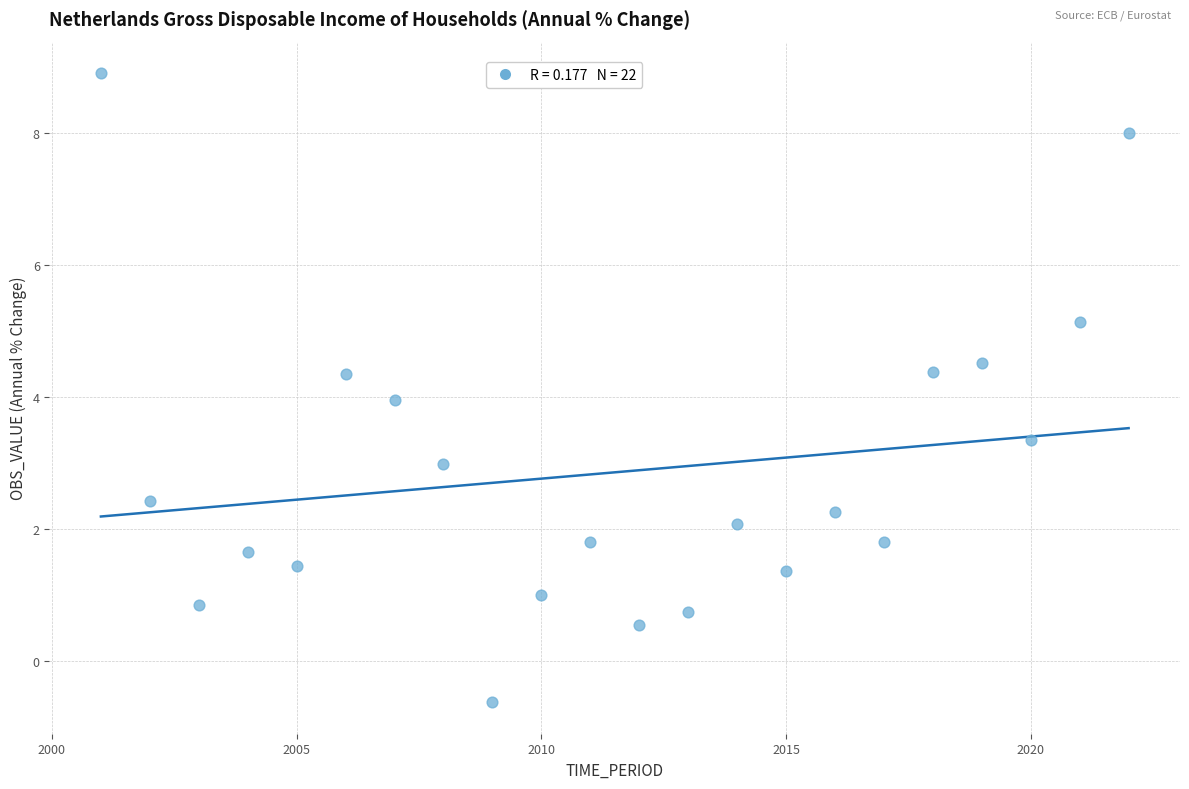

What is the range of X values (max minus min)?

21.0